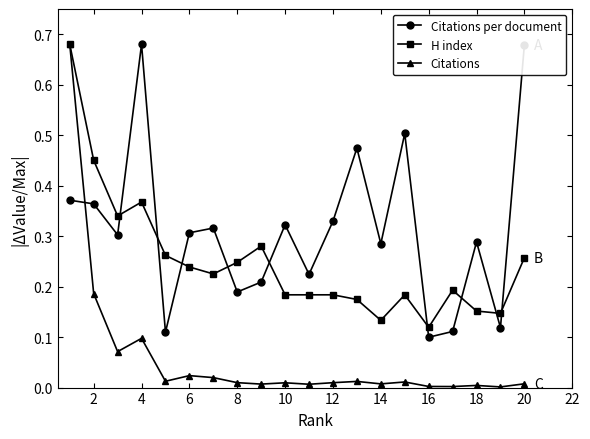

Which series has the largest total across all categories?

Citations per document